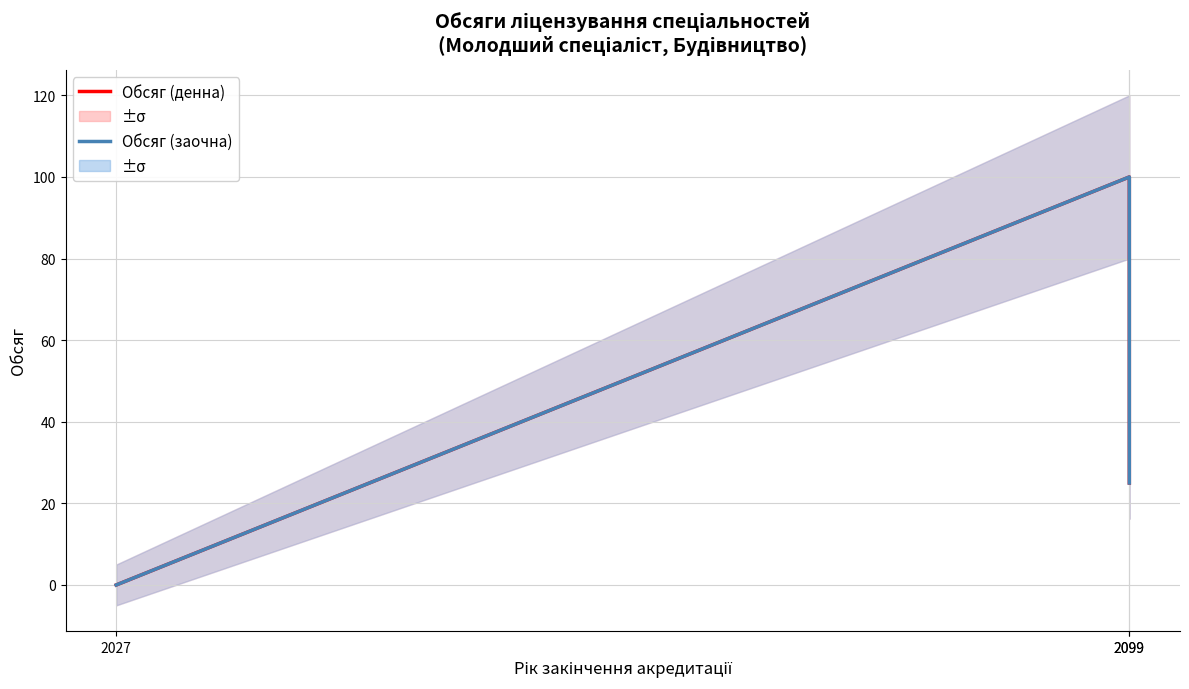

What is the difference between the Обсяг (заочна) values at 2027 and 2099?

25